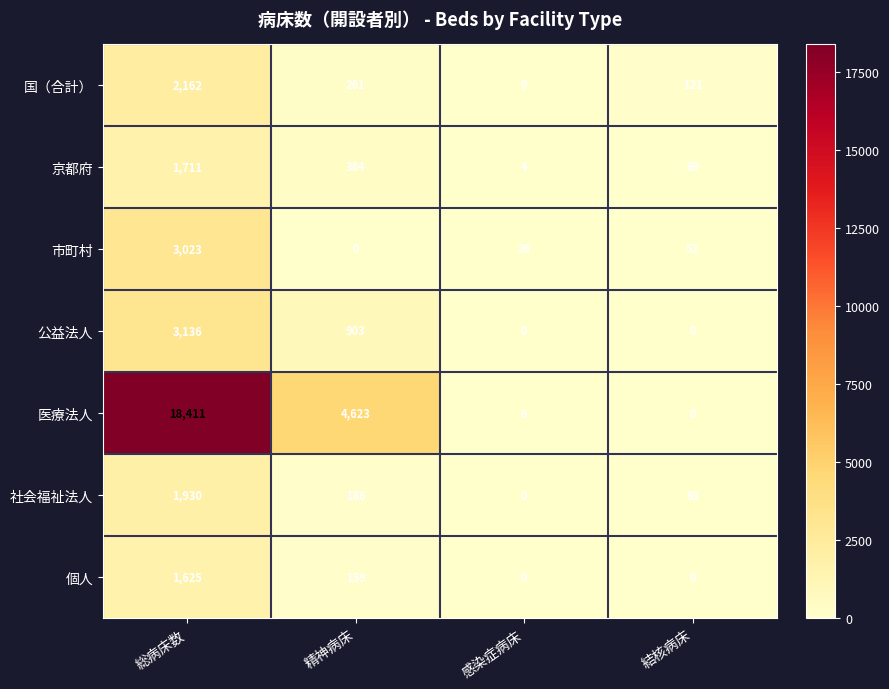

Reading left to right, what are all the values shown in this chart?

国（合計）: 総病床数=2162	精神病床=261	感染症病床=0	結核病床=121
京都府: 総病床数=1711	精神病床=384	感染症病床=4	結核病床=69
市町村: 総病床数=3023	精神病床=0	感染症病床=26	結核病床=52
公益法人: 総病床数=3136	精神病床=903	感染症病床=0	結核病床=0
医療法人: 総病床数=18411	精神病床=4623	感染症病床=6	結核病床=0
社会福祉法人: 総病床数=1930	精神病床=186	感染症病床=0	結核病床=63
個人: 総病床数=1625	精神病床=159	感染症病床=0	結核病床=0